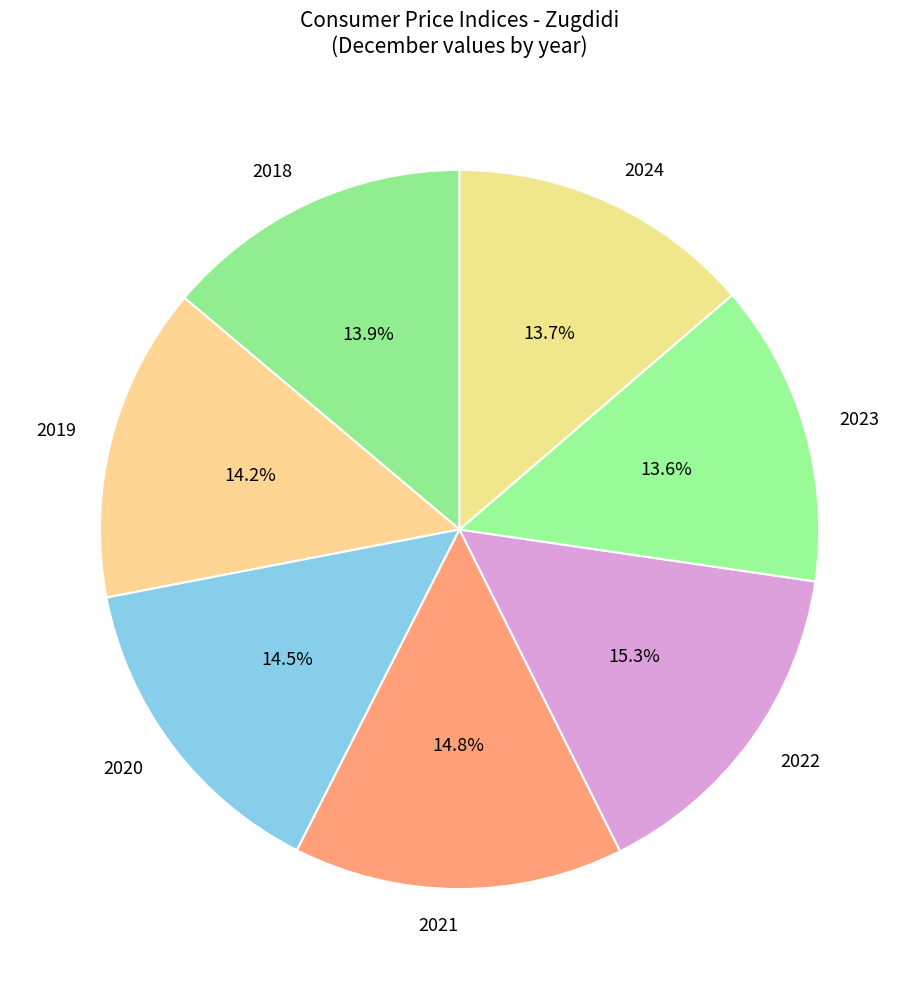

Combined, do 2022 and 2019 account for over 50%?

No